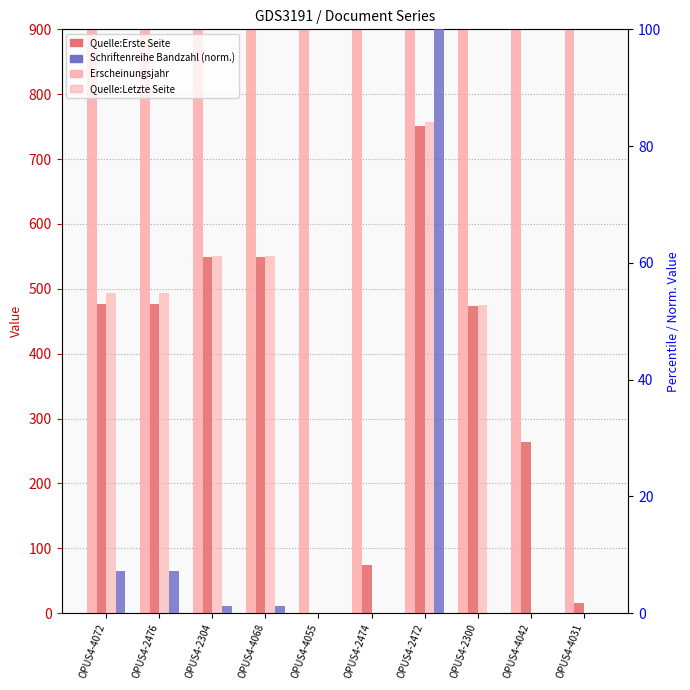

At which label does Quelle:Letzte Seite first exceed 494?

OPUS4-2304